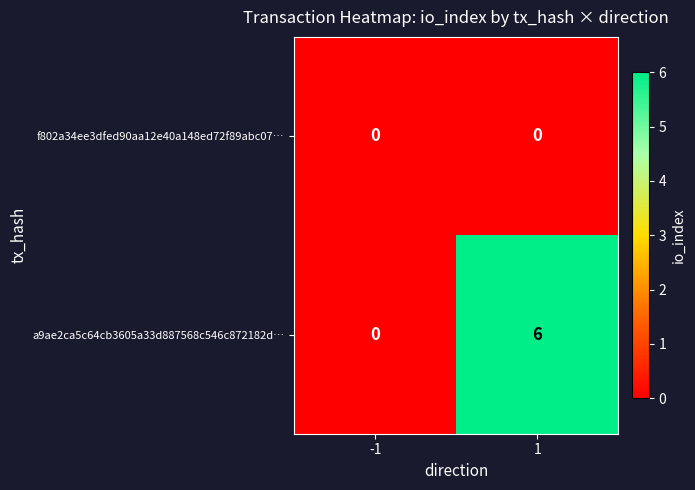

List the series in order of their peak value, lowest first.

f802a34ee3dfed90aa12e40a148ed72f89abc07…, a9ae2ca5c64cb3605a33d887568c546c872182d…